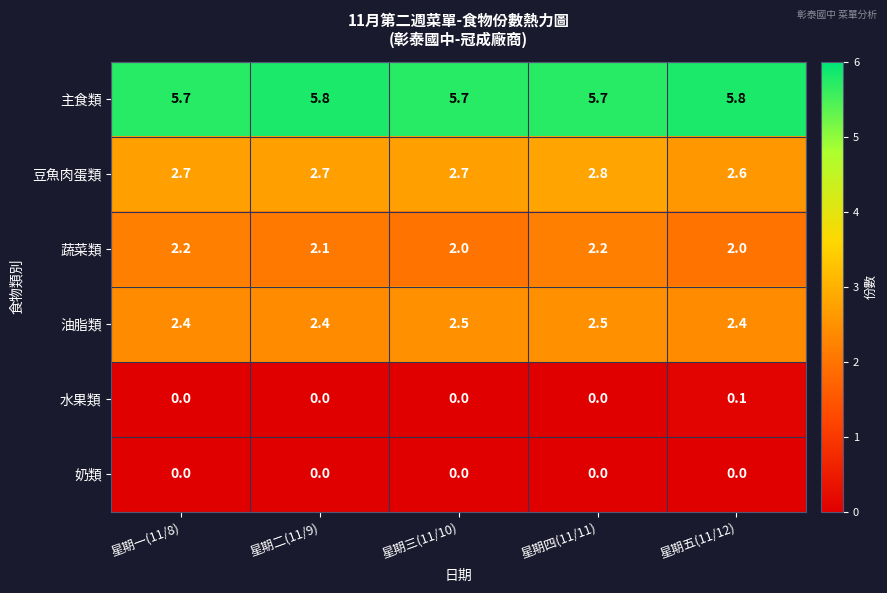

Reading left to right, extract all data points from this chart.

主食類: 星期一(11/8)=5.7	星期二(11/9)=5.8	星期三(11/10)=5.7	星期四(11/11)=5.7	星期五(11/12)=5.8
豆魚肉蛋類: 星期一(11/8)=2.7	星期二(11/9)=2.7	星期三(11/10)=2.7	星期四(11/11)=2.8	星期五(11/12)=2.6
蔬菜類: 星期一(11/8)=2.2	星期二(11/9)=2.1	星期三(11/10)=2.0	星期四(11/11)=2.2	星期五(11/12)=2.0
油脂類: 星期一(11/8)=2.4	星期二(11/9)=2.4	星期三(11/10)=2.5	星期四(11/11)=2.5	星期五(11/12)=2.4
水果類: 星期一(11/8)=0.0	星期二(11/9)=0.0	星期三(11/10)=0.0	星期四(11/11)=0.0	星期五(11/12)=0.1
奶類: 星期一(11/8)=0.0	星期二(11/9)=0.0	星期三(11/10)=0.0	星期四(11/11)=0.0	星期五(11/12)=0.0